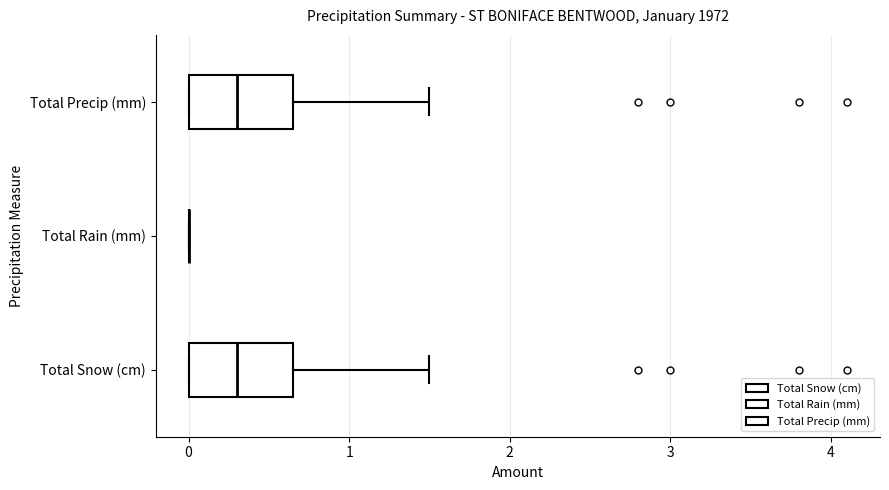

Reading bottom to top, read every box against the x-axis: the position of its median line, the range the box covers, and the ends of its whiskers. The values are not printed on the chart, so give them approximately, as read against the axis.

Total Snow (cm): median 0.3, box 0.0 to 0.7, whiskers 0.0 to 1.5
Total Rain (mm): box collapsed to a line at 0.0, whiskers 0.0 to 0.0
Total Precip (mm): median 0.3, box 0.0 to 0.7, whiskers 0.0 to 1.5